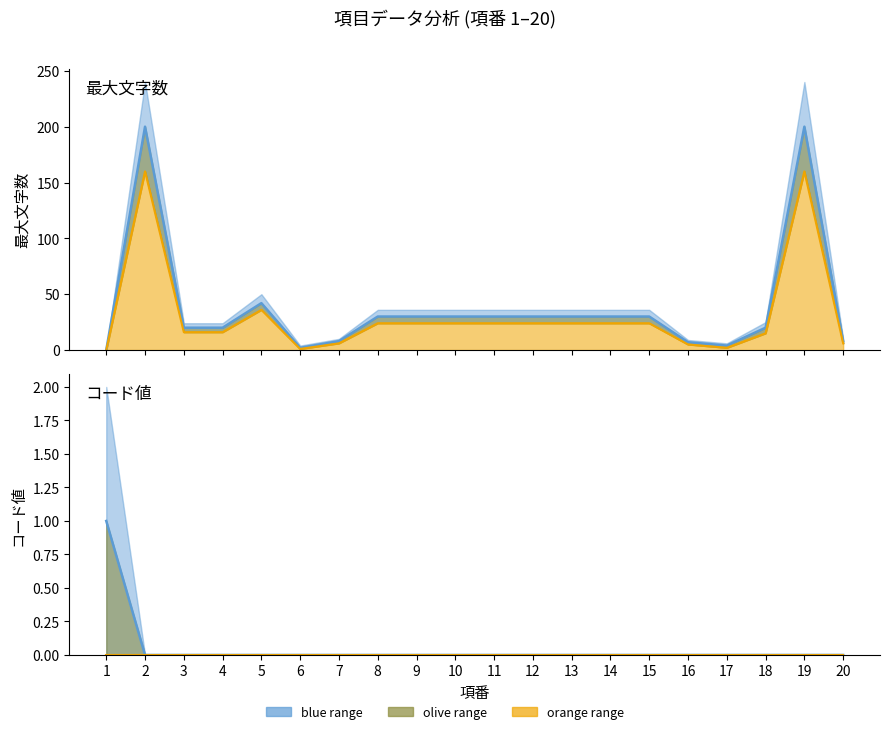

What is the sum of all コード値 values?

1